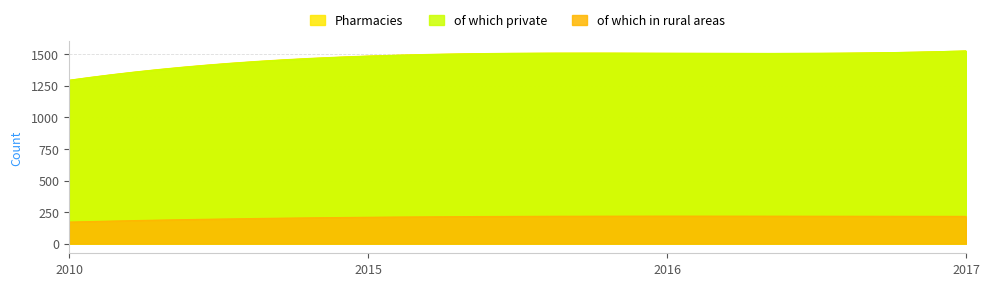

Reading left to right, what are all the values shown in this chart?

Pharmacies: 2010=1294	2015=1486	2016=1508	2017=1526
of which private: 2010=1293	2015=1484	2016=1507	2017=1526
of which in rural areas: 2010=171	2015=209	2016=218	2017=216